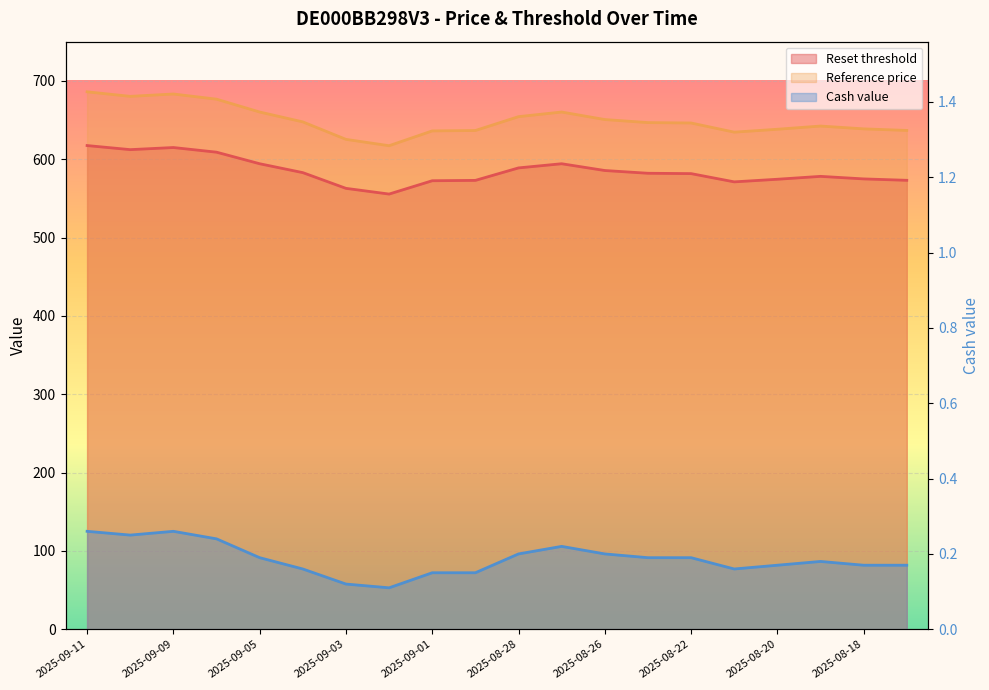

How many values in the Reference price series are below 646?

9